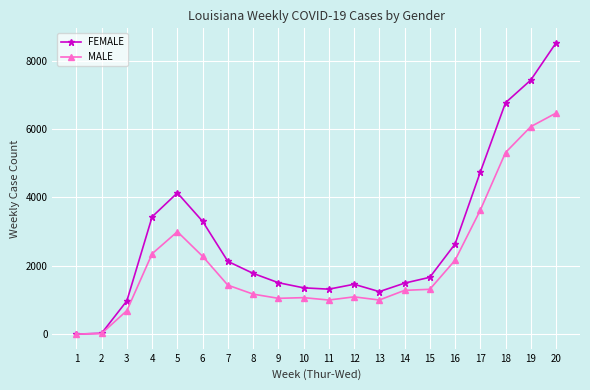

What are all the series names shown in the legend?

FEMALE, MALE